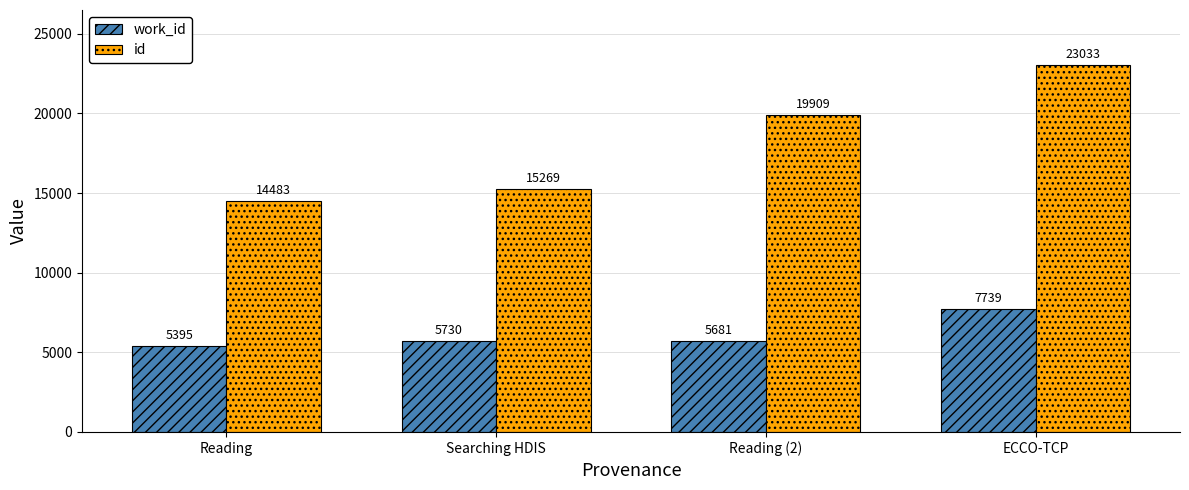

Reading left to right, list all the values displayed in this chart.

work_id: Reading=5395	Searching HDIS=5730	Reading (2)=5681	ECCO-TCP=7739
id: Reading=14483	Searching HDIS=15269	Reading (2)=19909	ECCO-TCP=23033